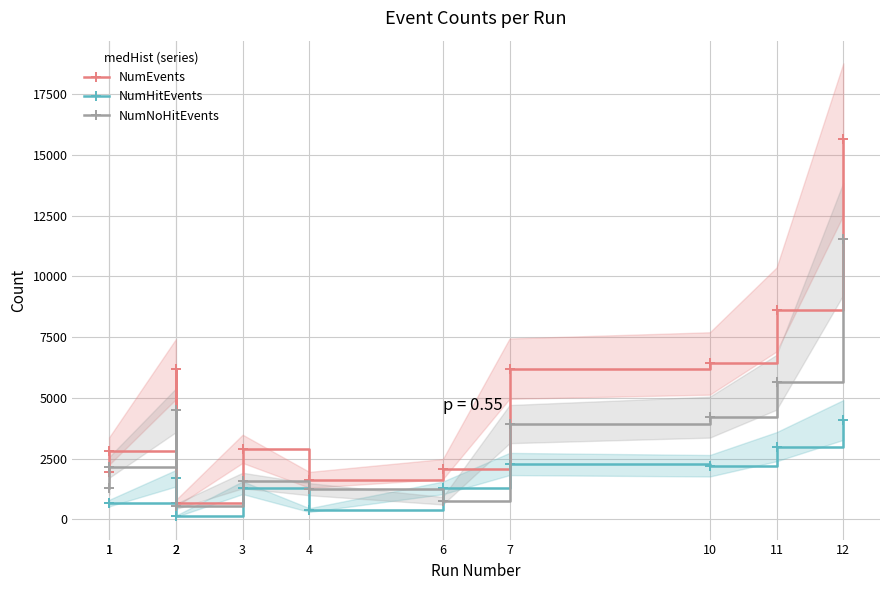

What is the spread (max minus min) of values at 3?

1600